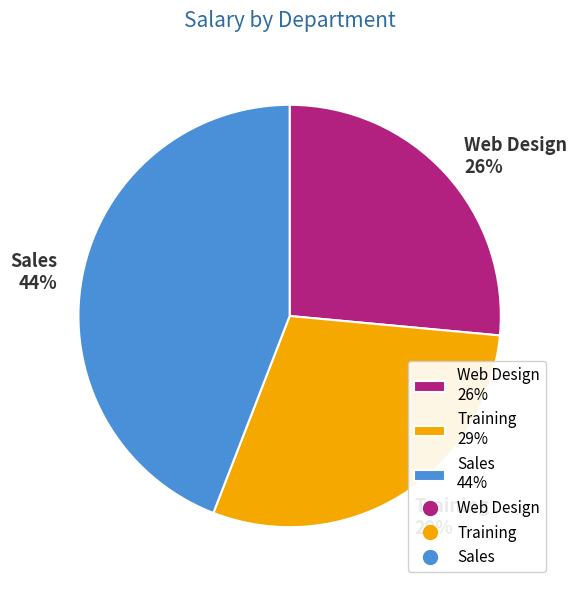

Count the number of slices in the pie.

3